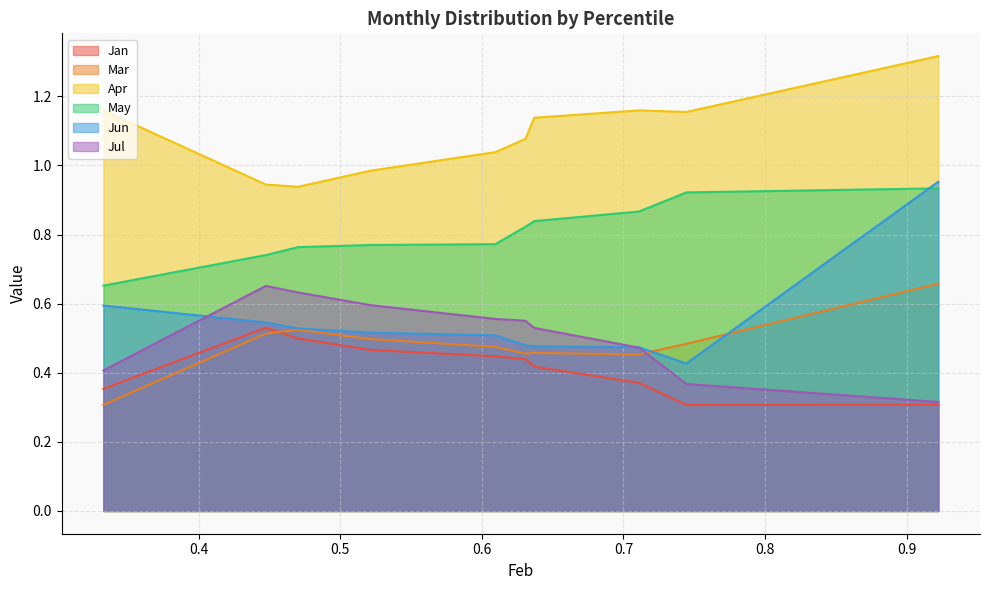

Is it true that Apr equals 0.5 at pct35?

False